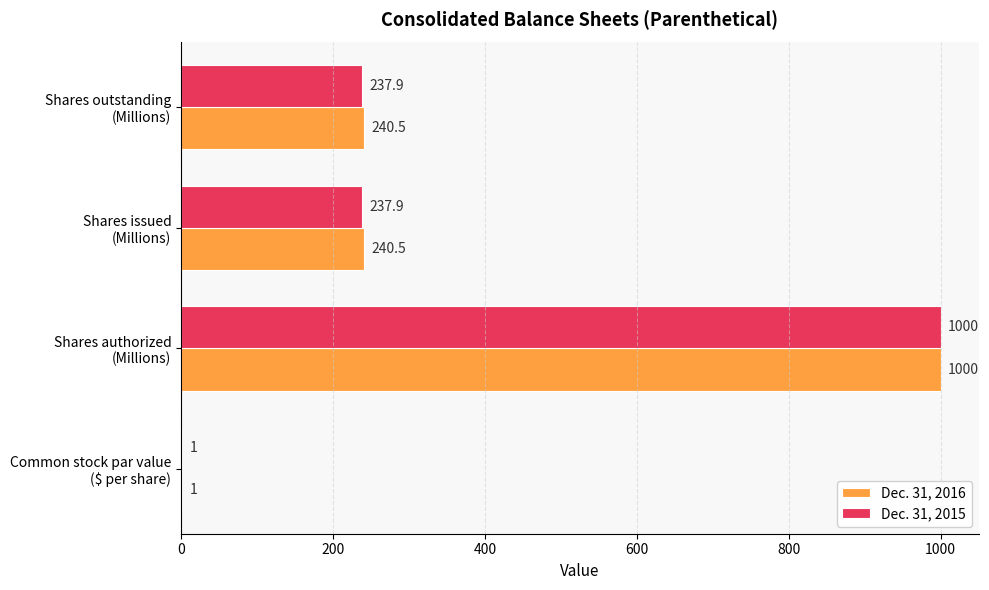

What is the greatest value displayed?

1000.0